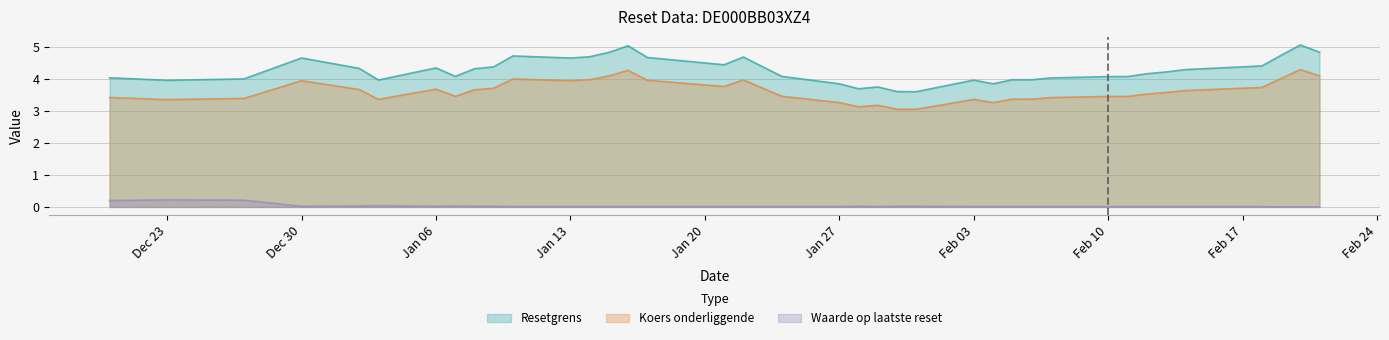

Rank the series by their average value, from lowest to highest.

Waarde op laatste reset, Koers onderliggende, Resetgrens